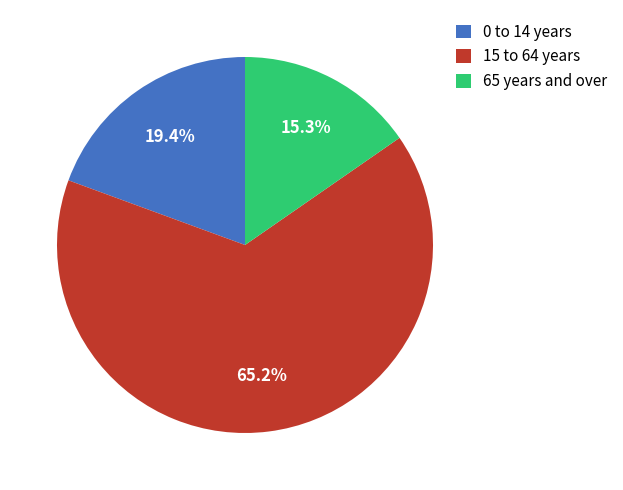

What percentage is the 65 years and over slice, to the nearest percent?

15%